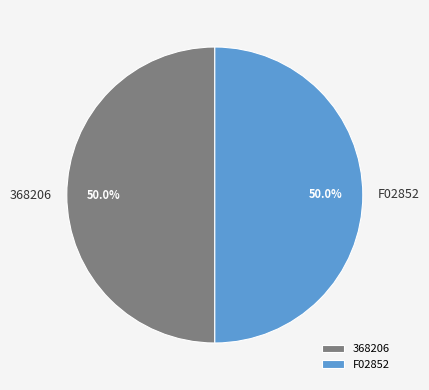

Combined, what portion of the pie is F02852 and 368206?

100.0%